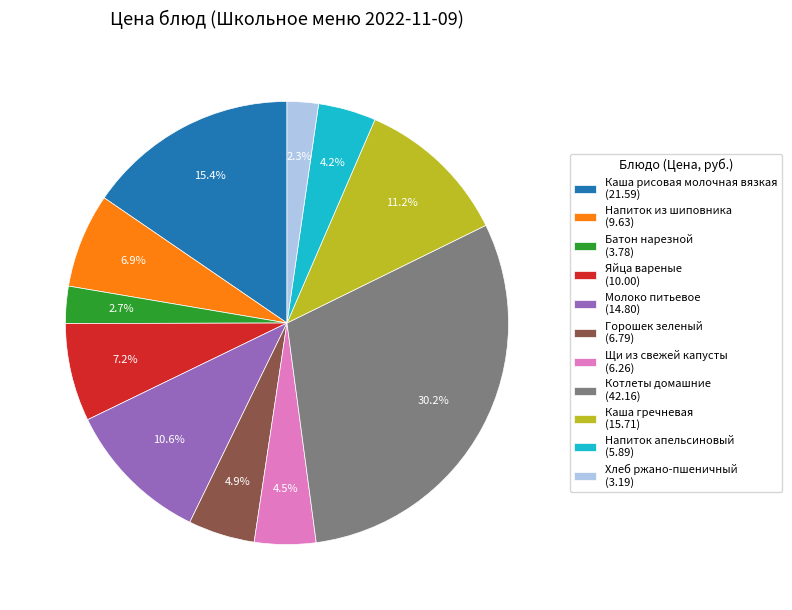

Combined, do Напиток из шиповника (9.63) and Молоко питьевое (14.80) account for over 50%?

No